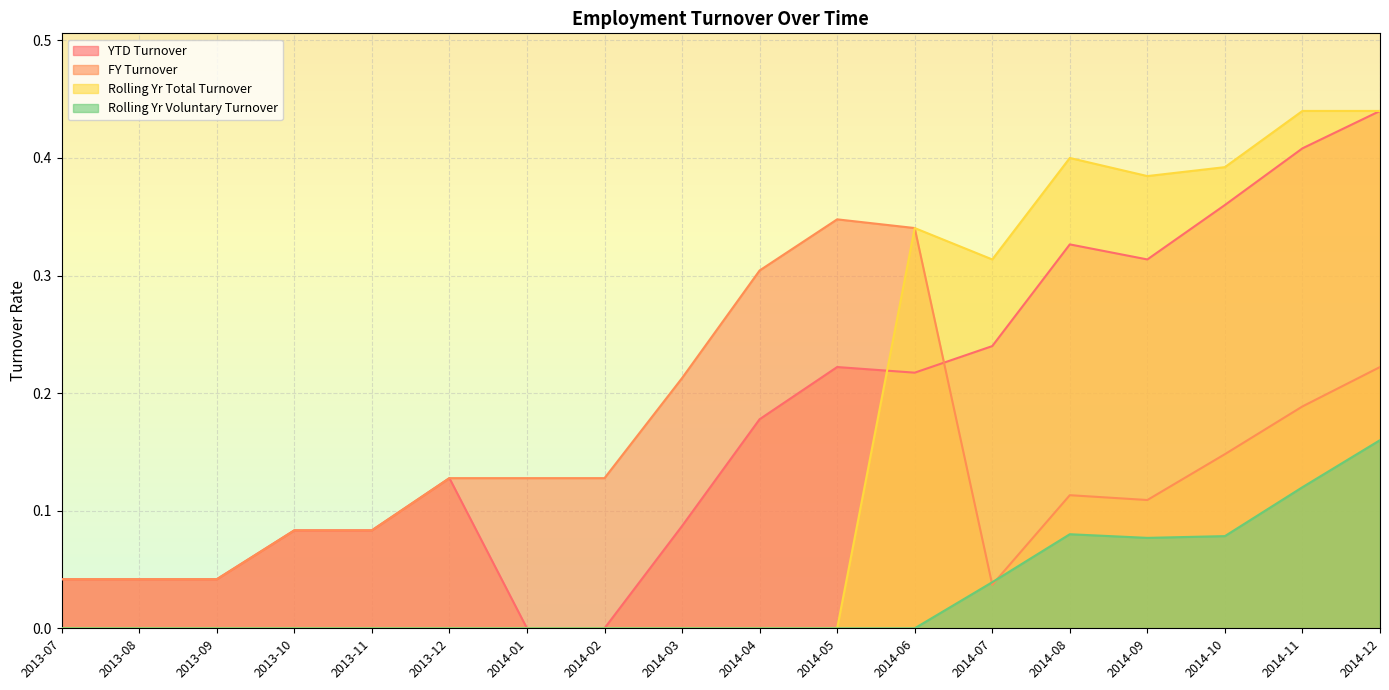

What is the difference between the maximum and minimum values in the Rolling Yr Total Turnover series?

0.4